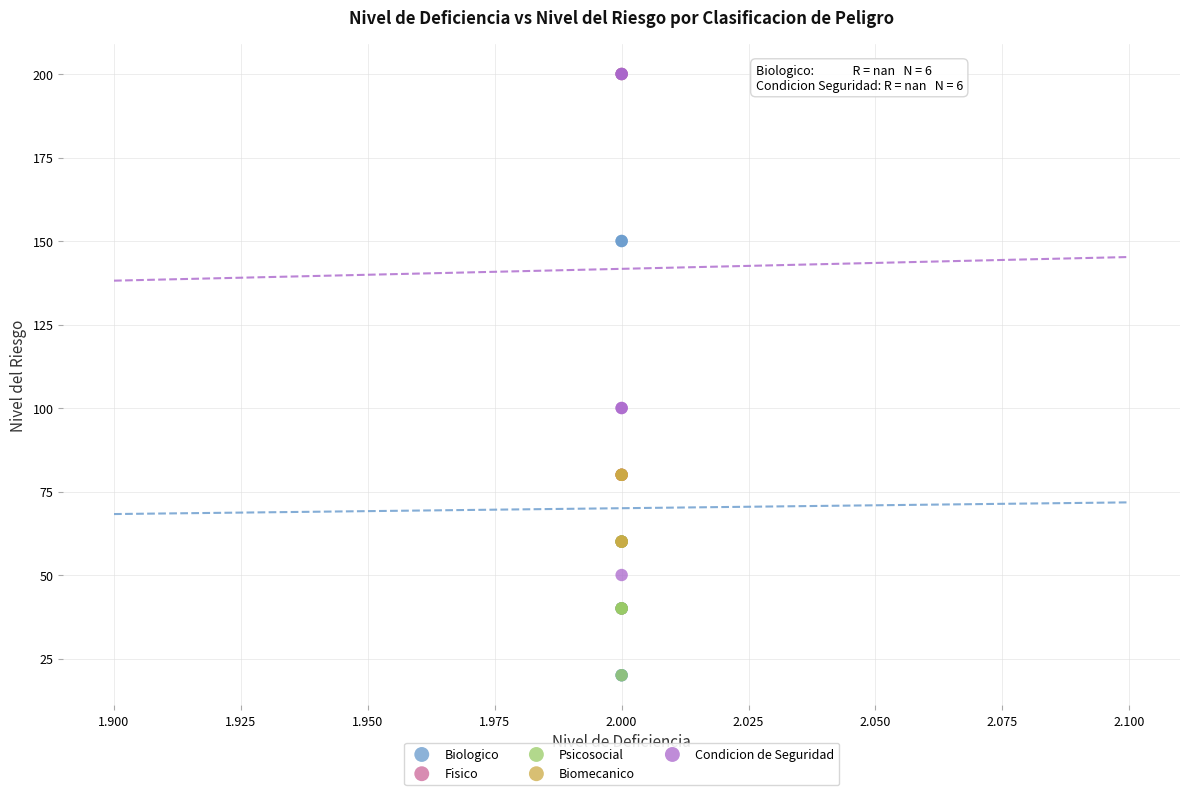

Which series has the widest spread of Y values?

Condicion de Seguridad